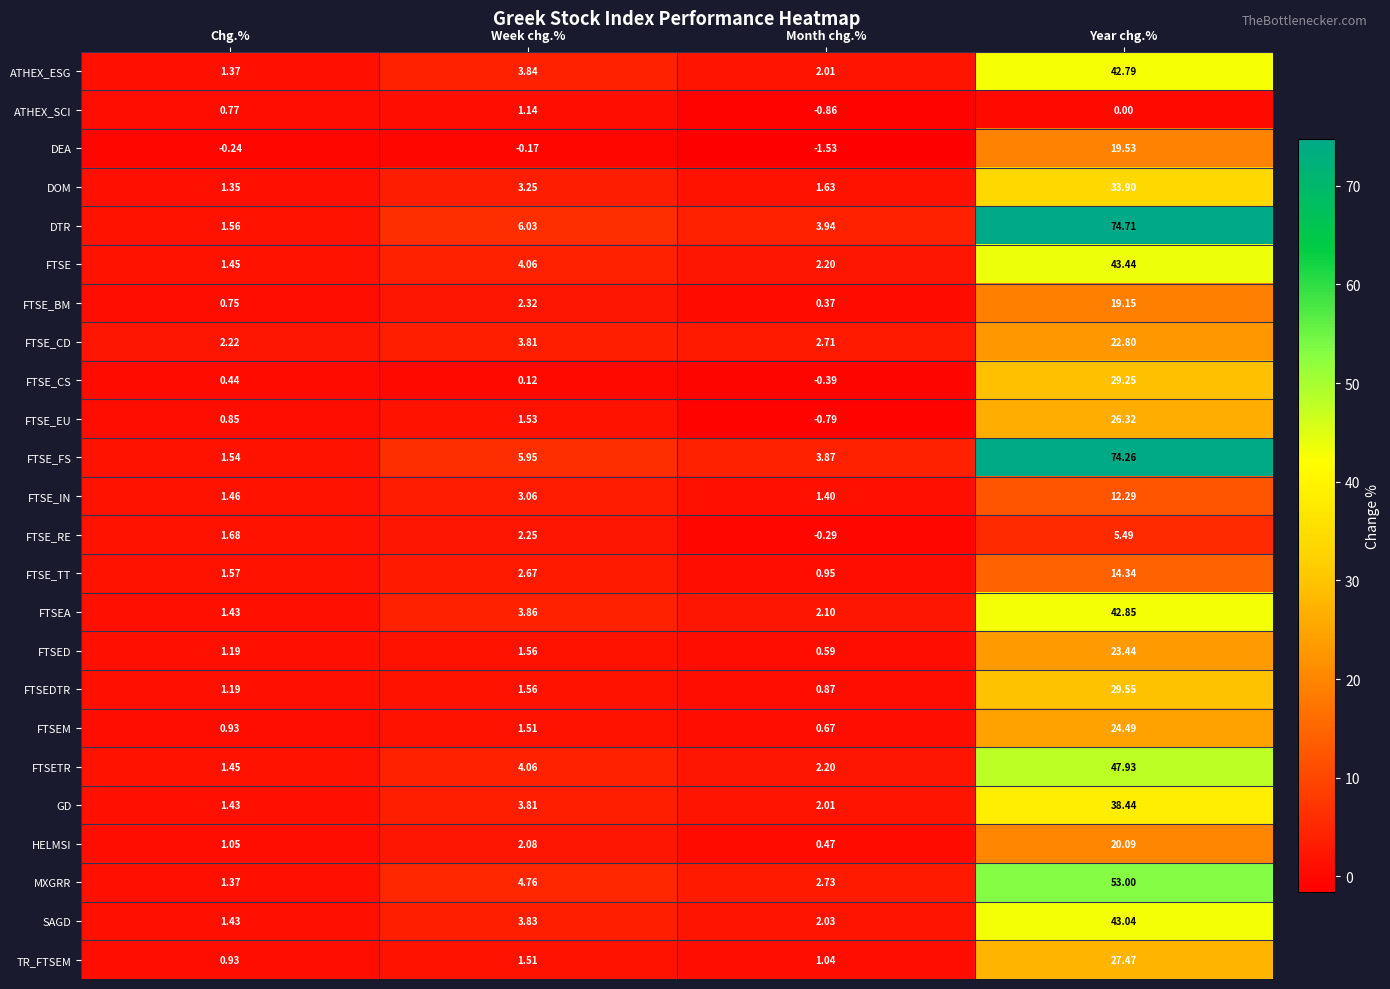

Which series changed the most between Month chg.% and Year chg.%?

DTR